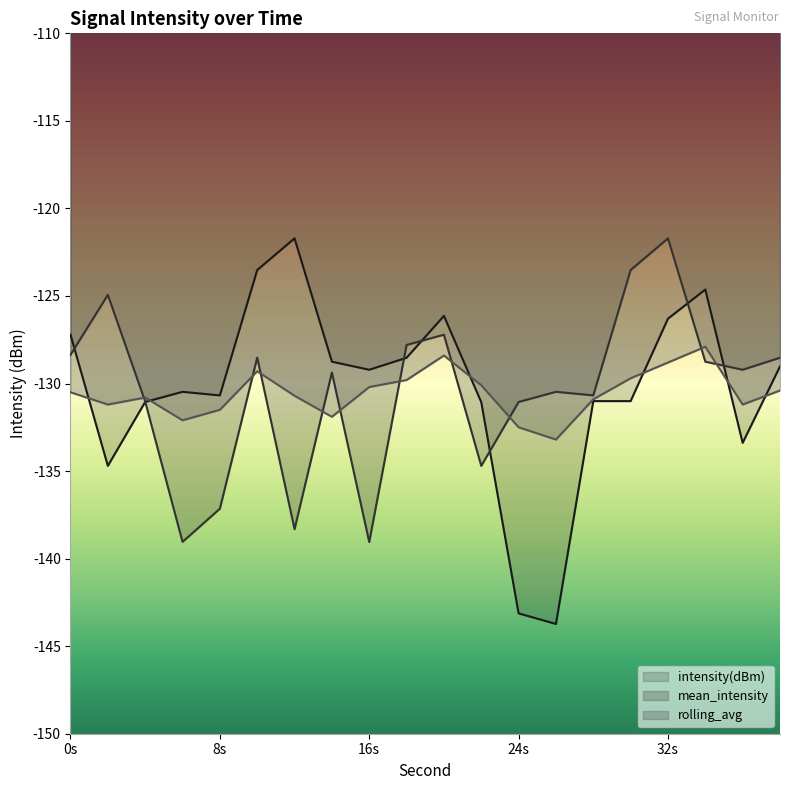

Reading right to left, extract all data points from this chart.

intensity(dBm): -129.0	-133.4	-124.6	-126.3	-131.0	-131.0	-143.7	-143.1	-131.1	-126.1	-128.5	-129.2	-128.8	-121.7	-123.5	-130.7	-130.5	-131.1	-134.7	-127.2
mean_intensity: -128.5	-129.2	-128.8	-121.7	-123.5	-130.7	-130.5	-131.1	-134.7	-127.2	-127.8	-139.1	-129.4	-138.3	-128.5	-137.1	-139.0	-131.0	-124.9	-128.4
rolling_avg: -130.4	-131.2	-127.9	-128.8	-129.7	-130.9	-133.2	-132.5	-130.1	-128.4	-129.8	-130.2	-131.9	-130.7	-129.3	-131.5	-132.1	-130.8	-131.2	-130.5